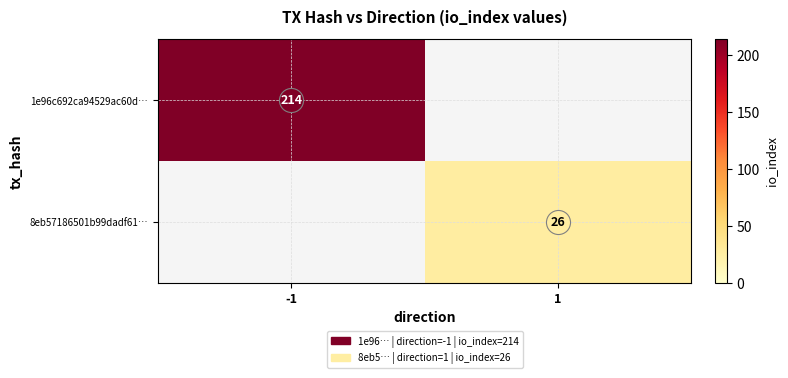

List the labels in order of 8eb57186501b99dadf61… value, smallest first.

-1, 1